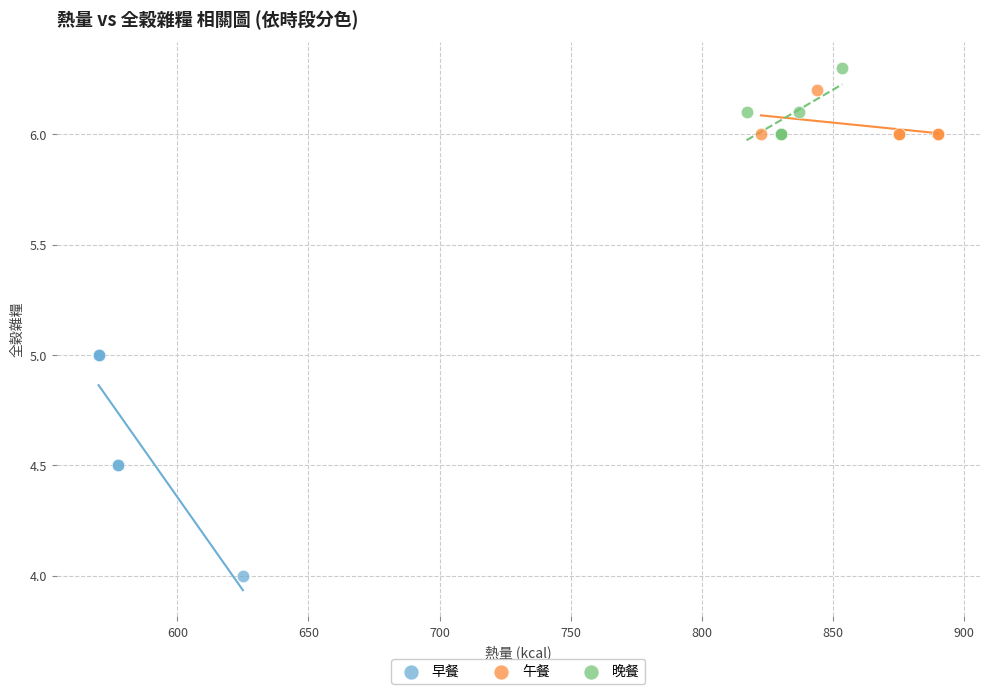

Which series has the widest spread of Y values?

早餐